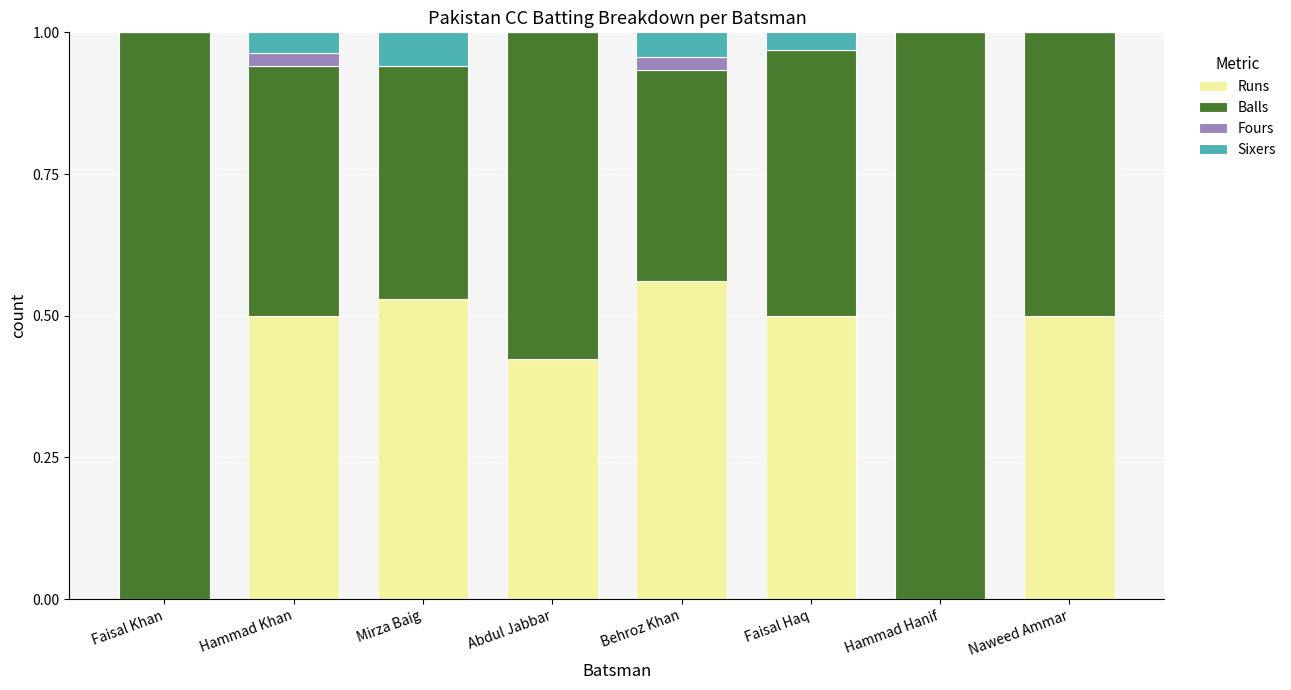

Count the number of data series in this chart.

4